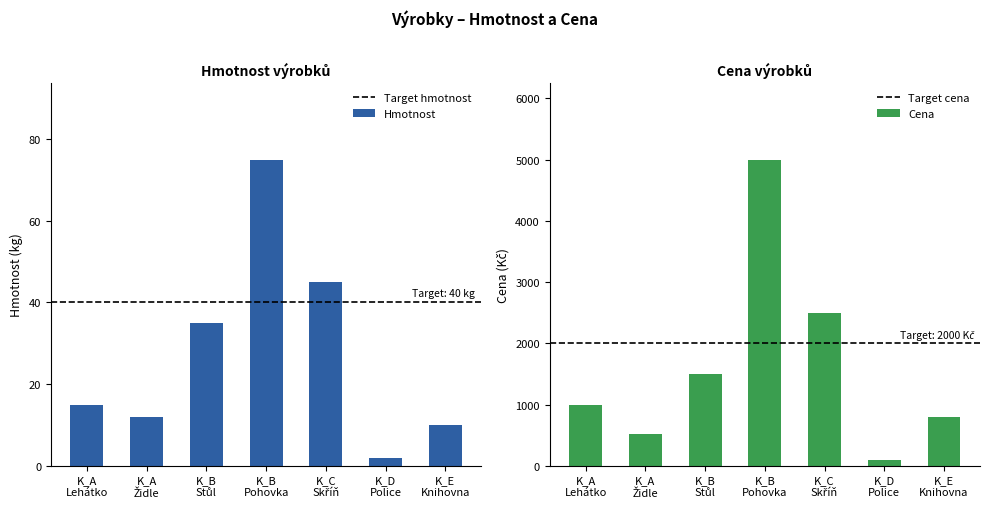

What is the difference between the maximum and minimum values in the Cena series?

4900